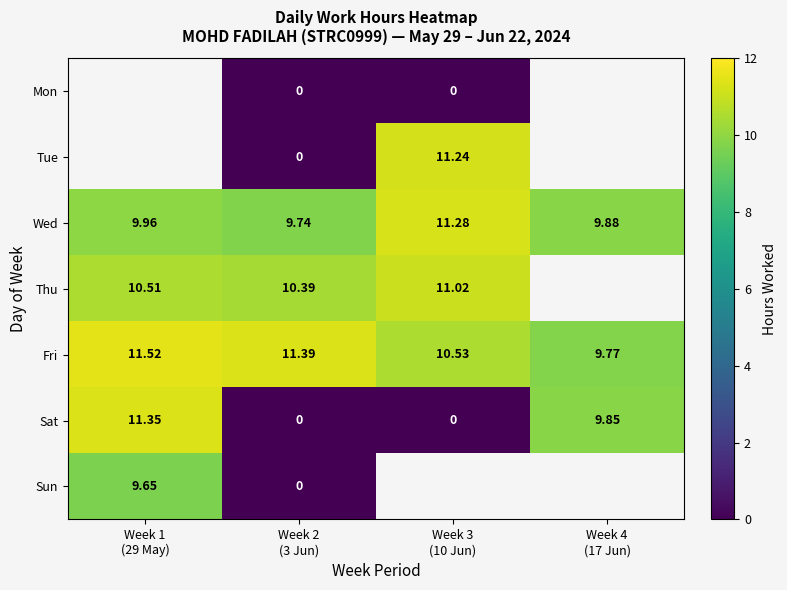

At Week 2 (3 Jun), list the series in order from smallest to largest.

Mon, Tue, Sat, Sun, Wed, Thu, Fri